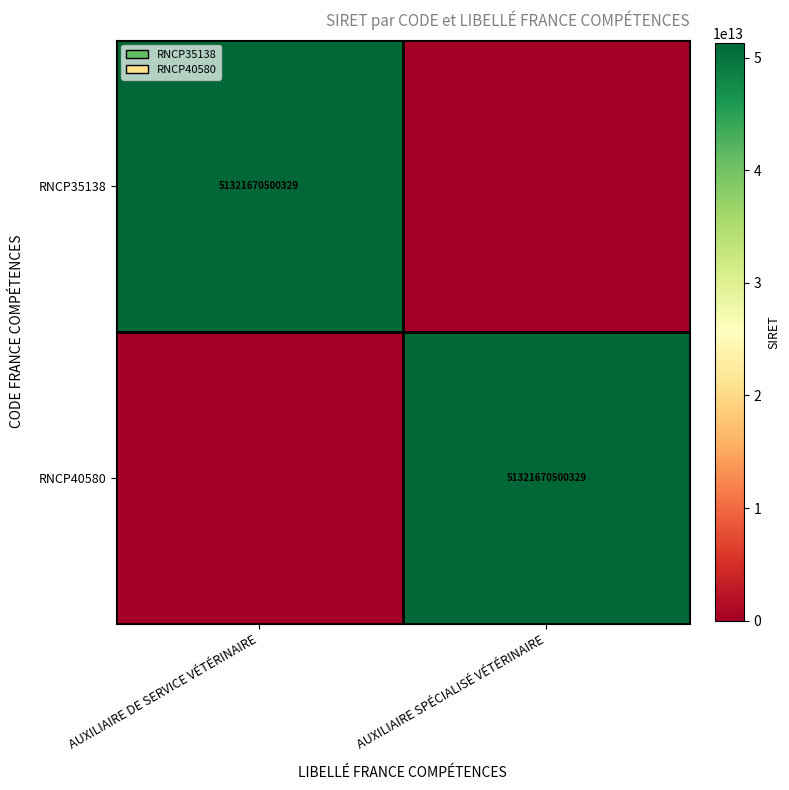

True or false: RNCP35138 has a value of 73408506790305 at AUXILIAIRE DE SERVICE VÉTÉRINAIRE.

False